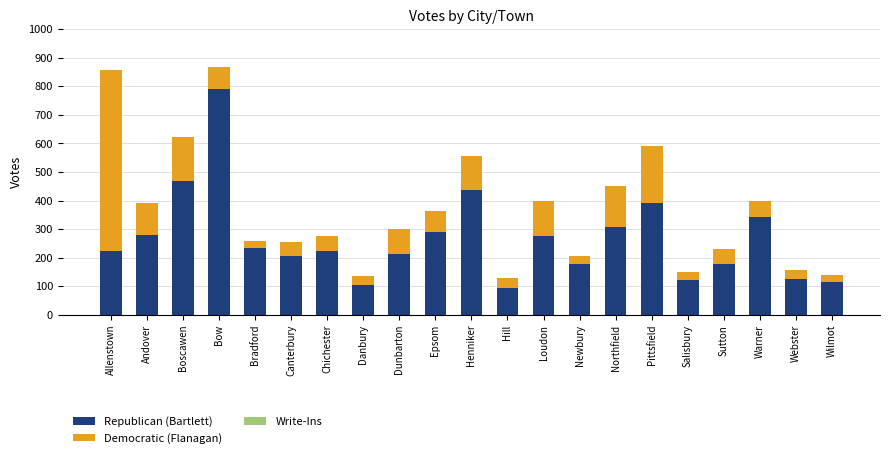

Is it true that Republican (Bartlett) equals 224 at Allenstown?

True